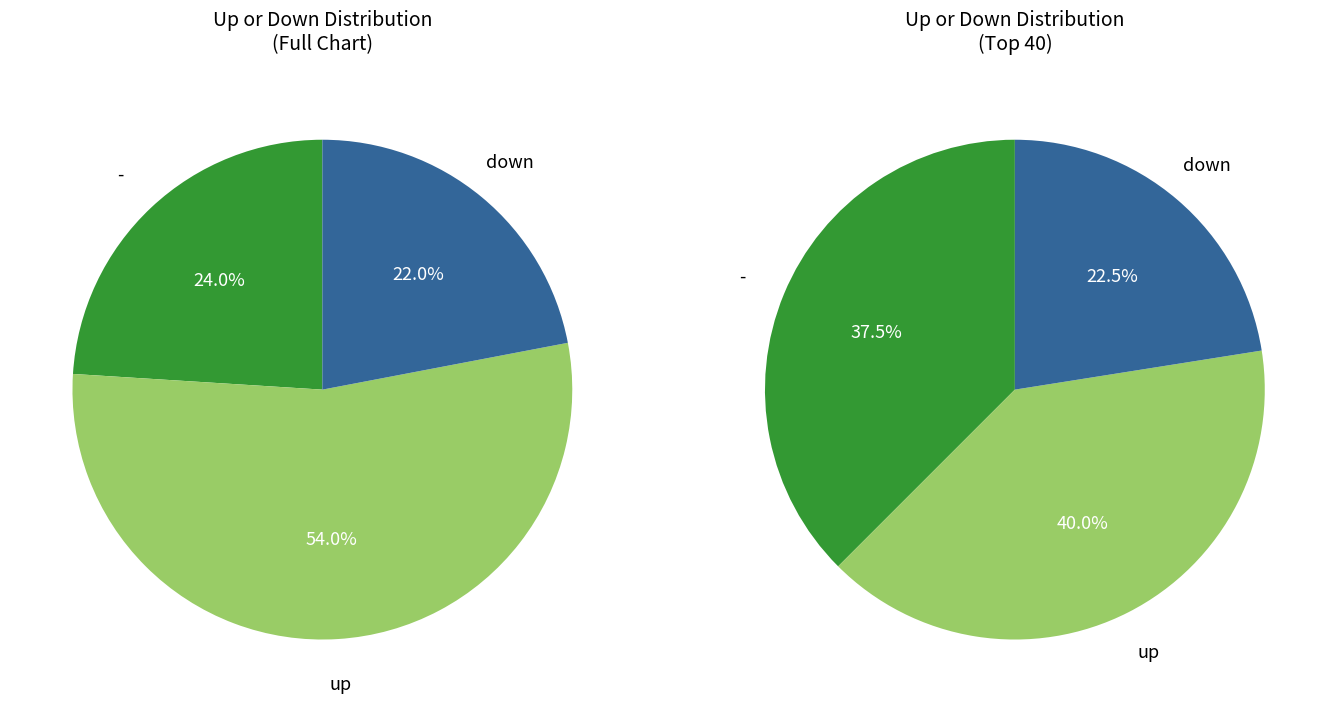

Which slice is the smallest?

down